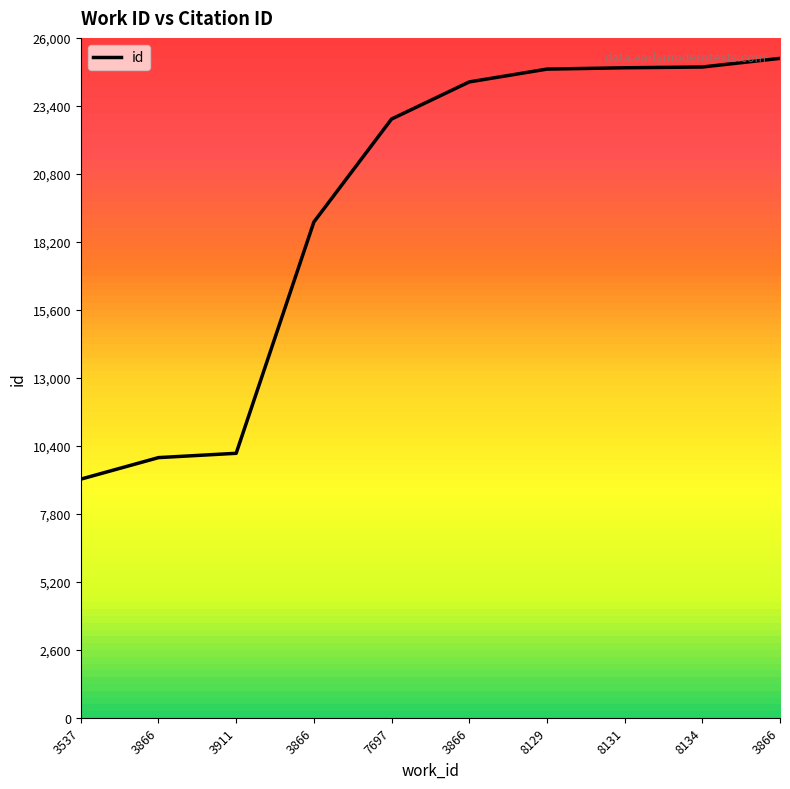

How many values are below 24316?

5